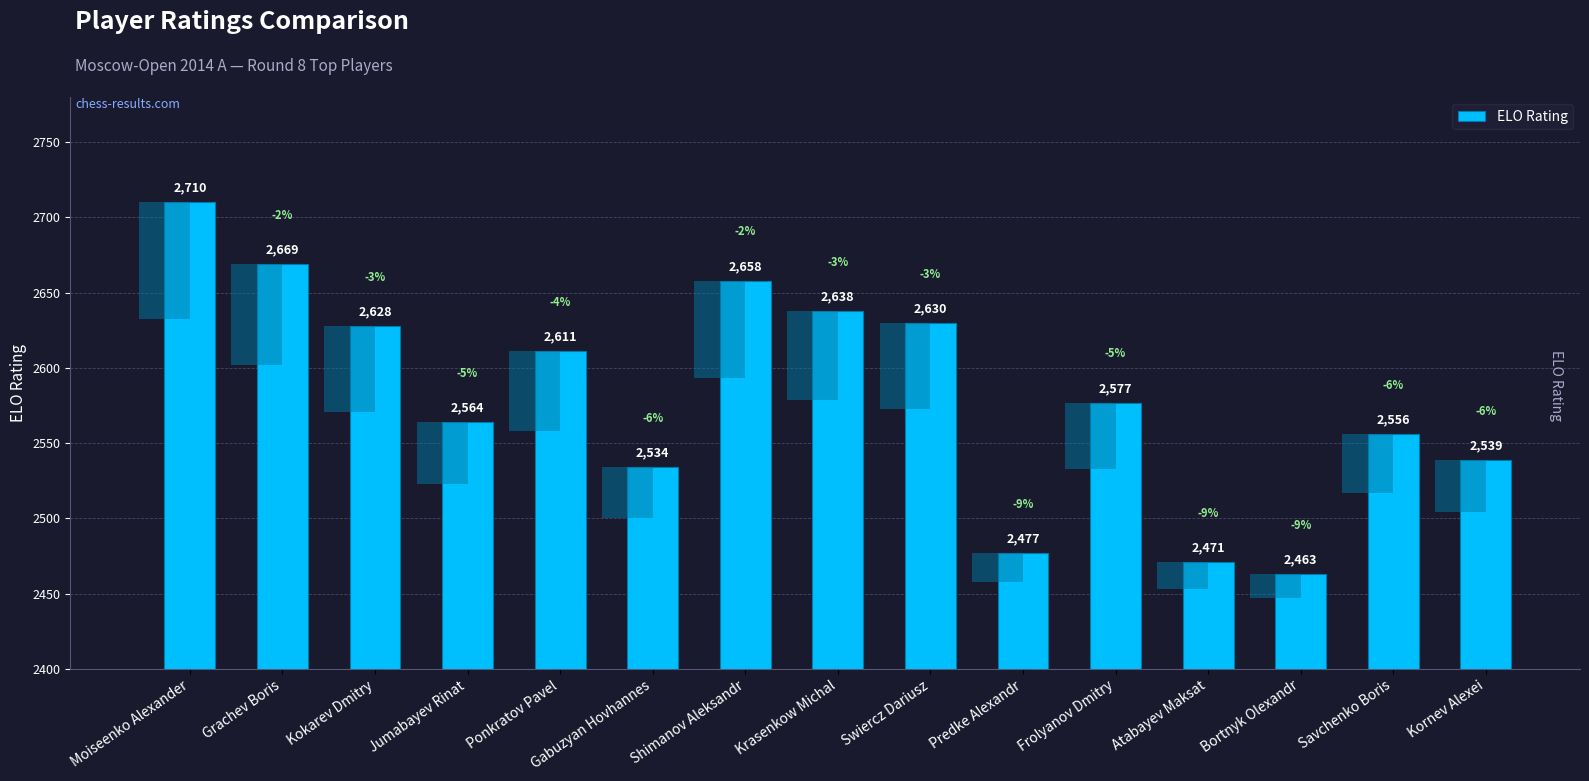

Reading left to right, list all the values displayed in this chart.

2710	2669	2628	2564	2611	2534	2658	2638	2630	2477	2577	2471	2463	2556	2539